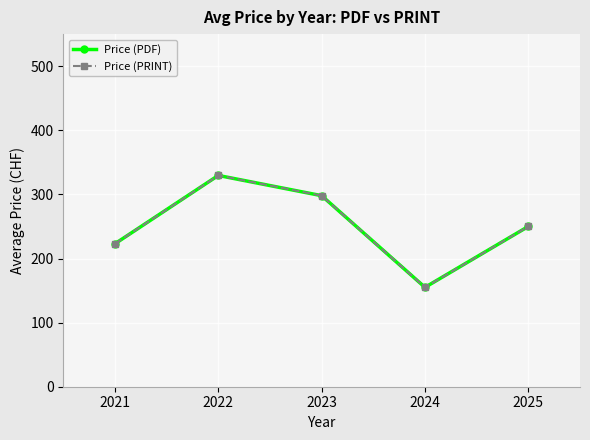

True or false: Price (PRINT) and Price (PDF) cross at least once.

False